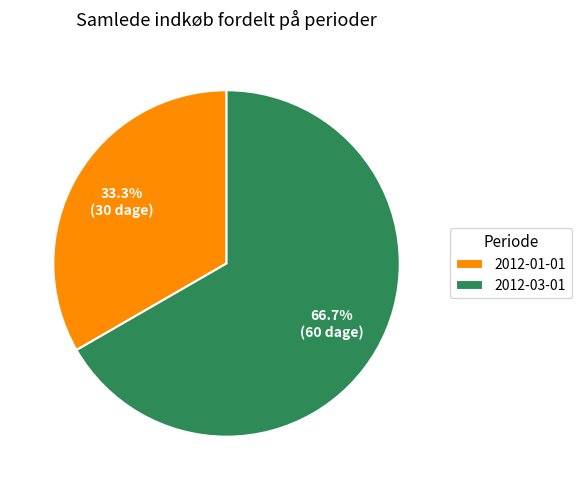

Count the number of slices in the pie.

2